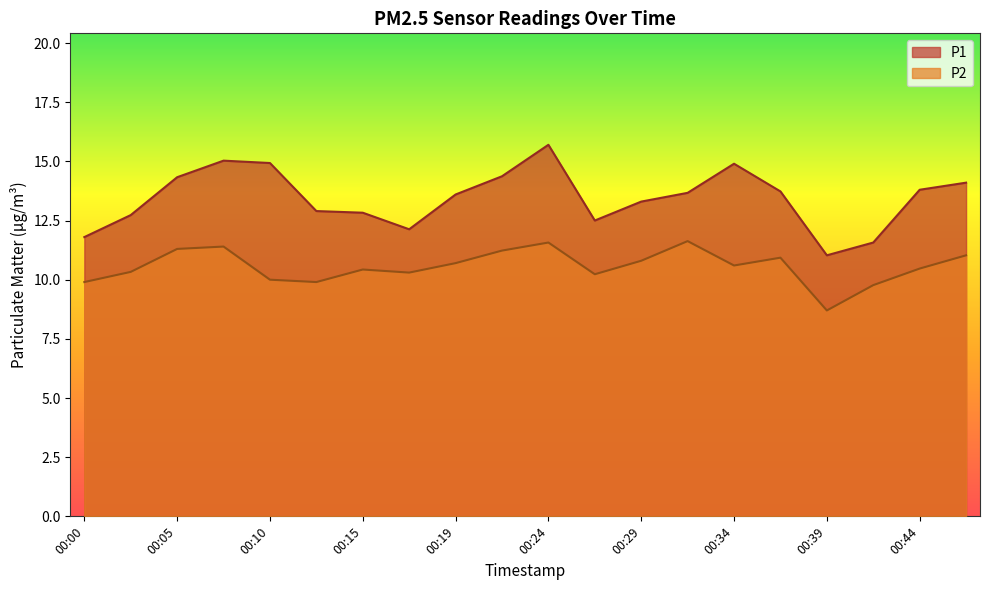

Which has a higher value, 00:44 or 00:27?

00:44